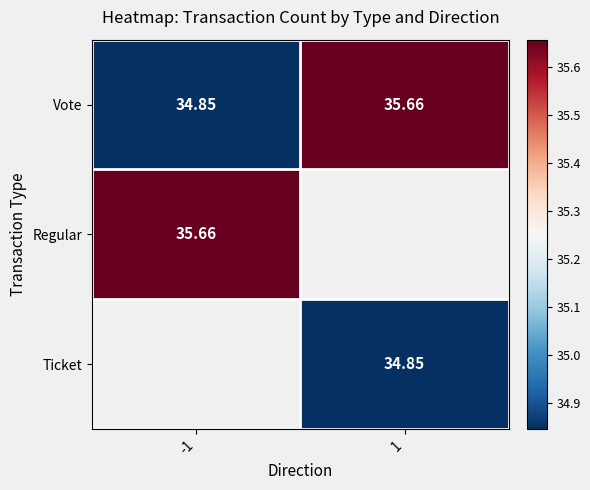

How many series are shown in this chart?

3